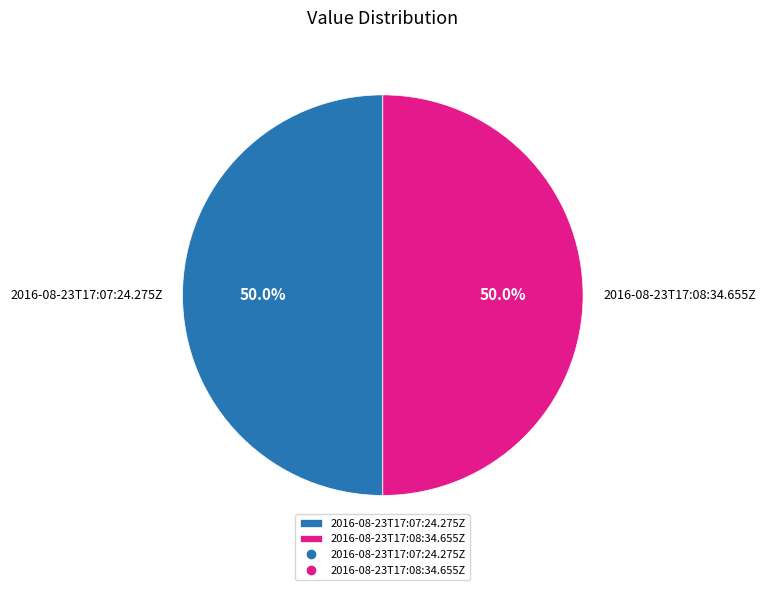

How many slices are in this pie chart?

2